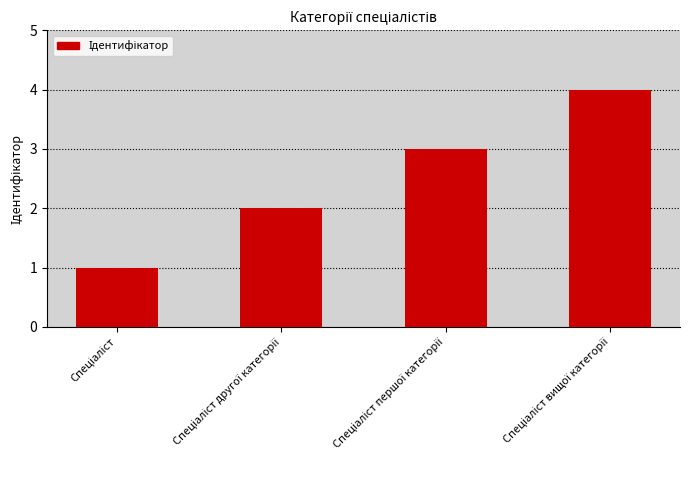

What is the minimum value shown in the chart?

1